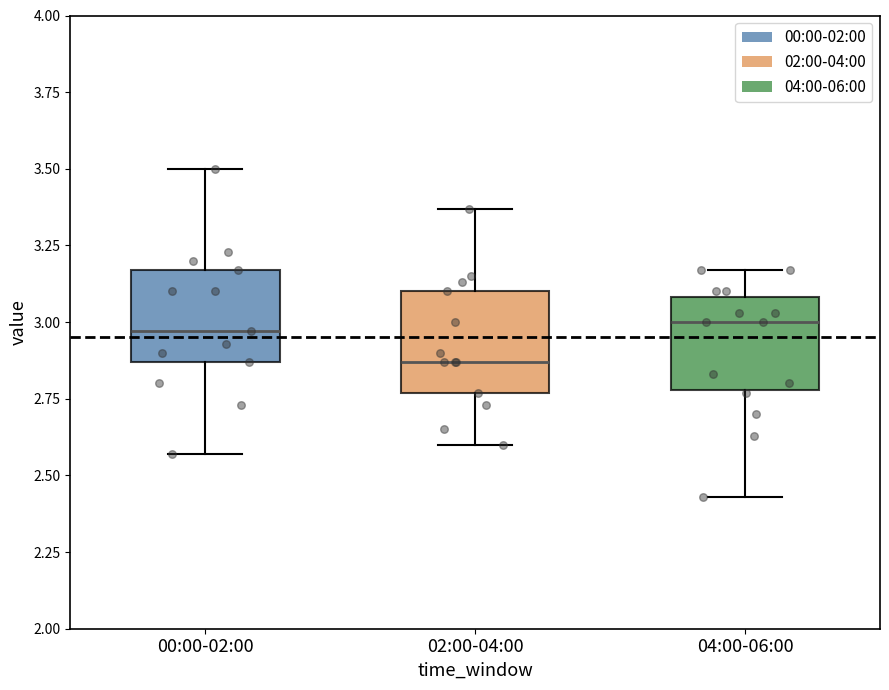

Which box has the lowest median line?

02:00-04:00